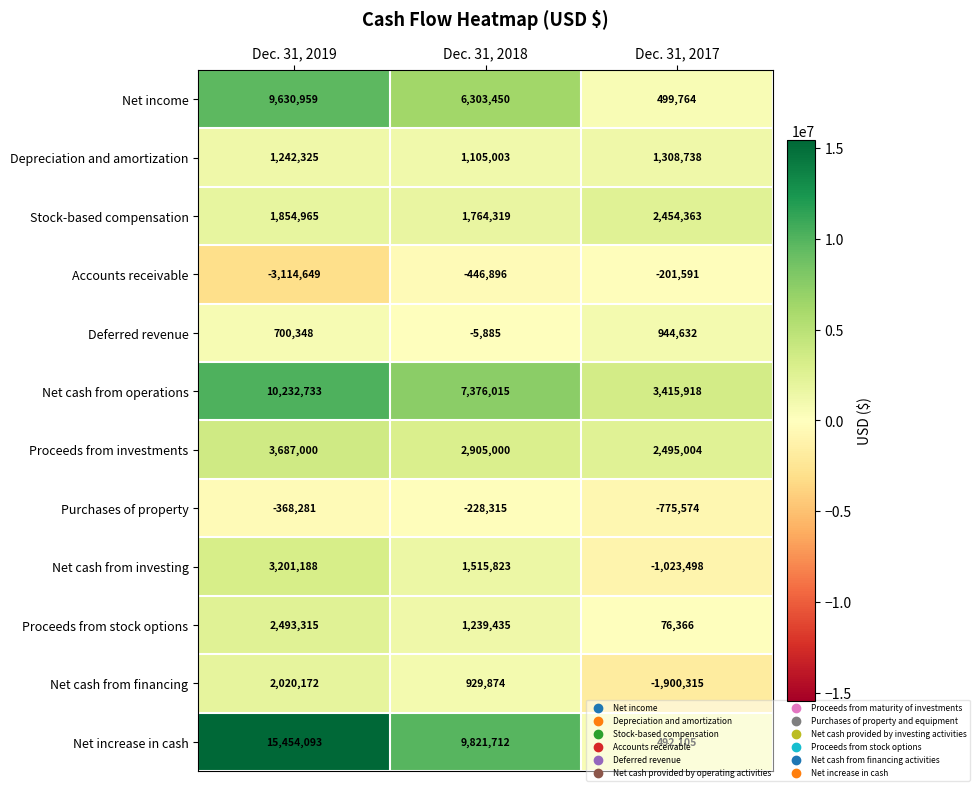

What is the difference between the highest and lowest values at Dec. 31, 2018?

10268608